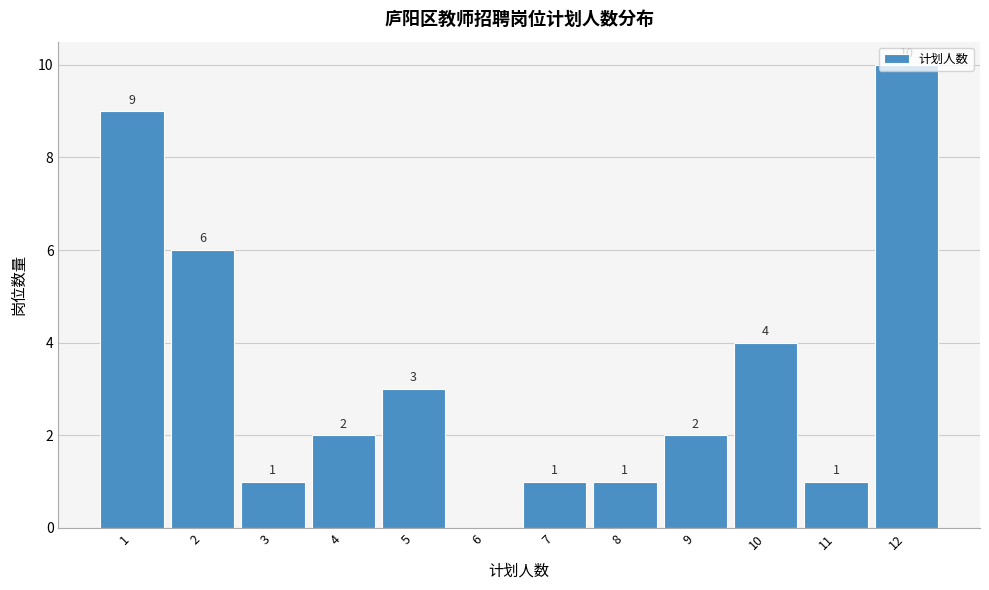

Which range on the x-axis has the tallest bar?

11.5 to 12.5